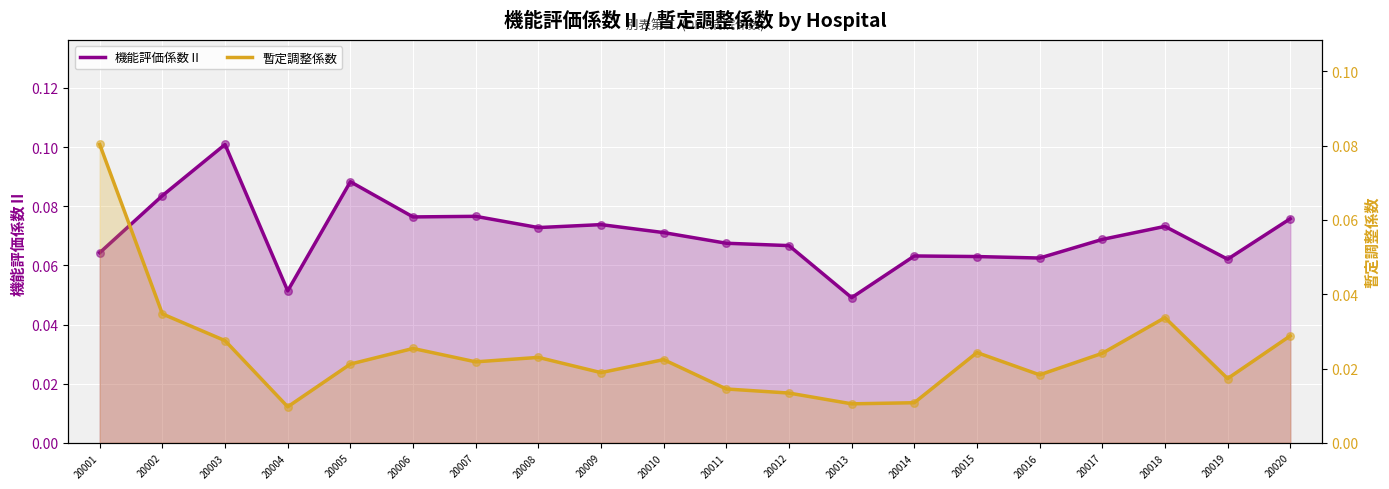

Which series has the widest spread of Y values?

暫定調整係数